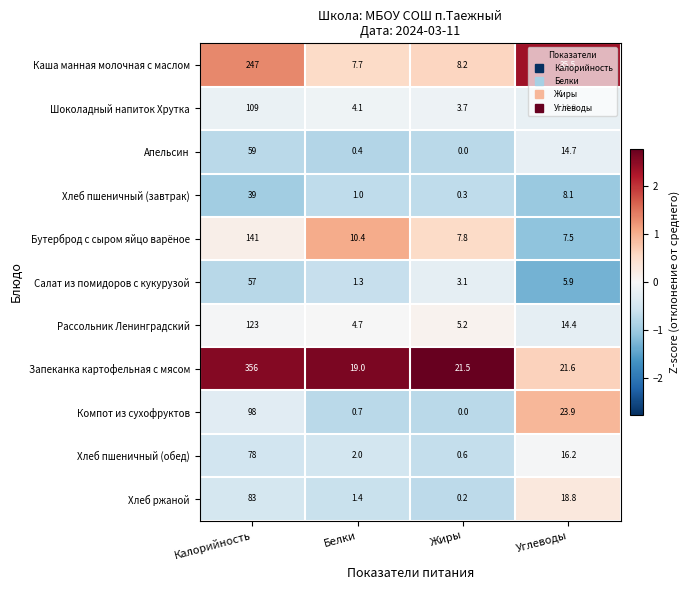

Which series changed the most between Белки and Жиры?

Бутерброд с сыром яйцо варёное